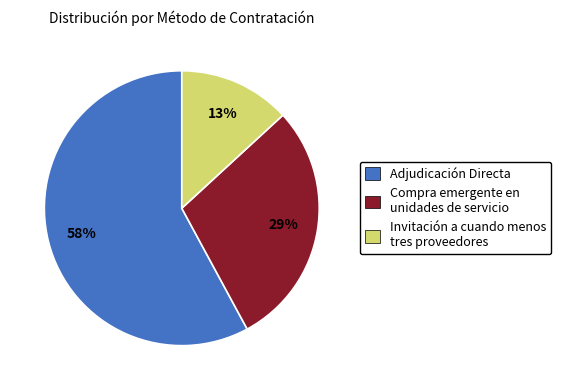

To the nearest percent, what percentage of the pie is Compra emergente en unidades de servicio?

29%